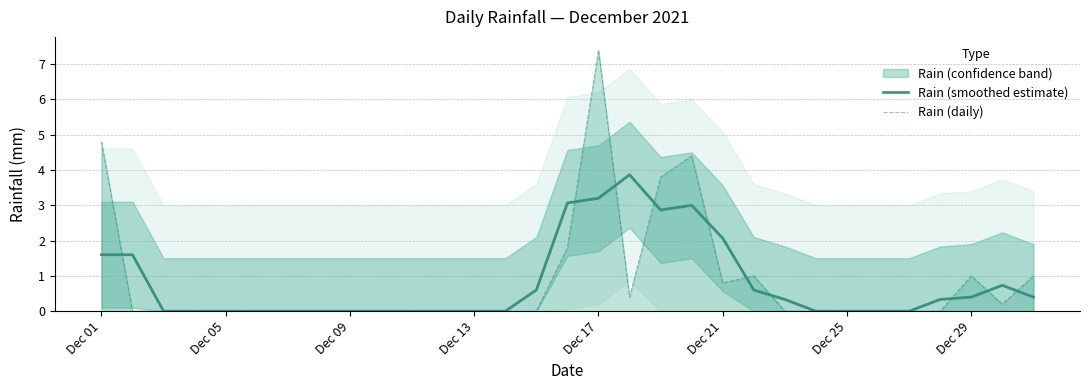

Which series ends up on top after the final intersection of Rain (smoothed estimate) and Rain (daily)?

Rain (daily)